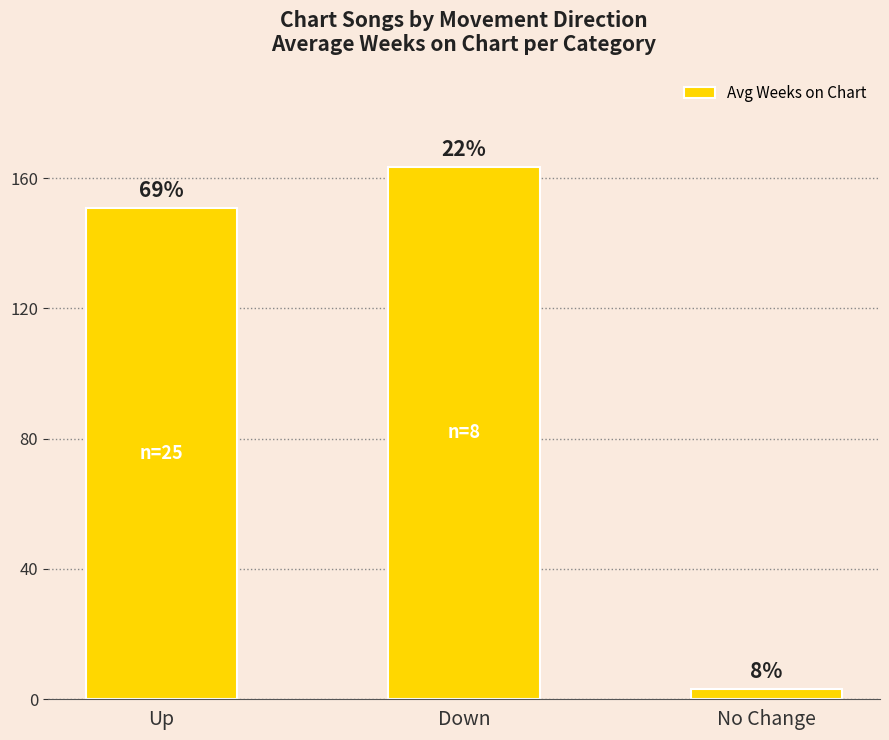

How many bars are there in total?

3